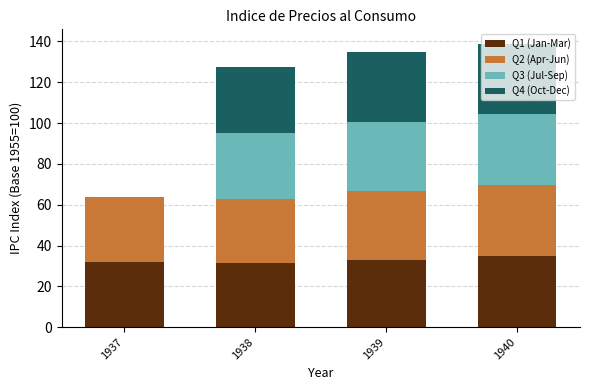

Where does the Q4 (Oct-Dec) series first go above 34?

1939